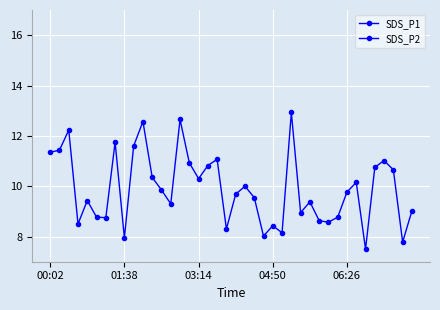

Between 8 and 36, which series saw the biggest shift?

SDS_P1